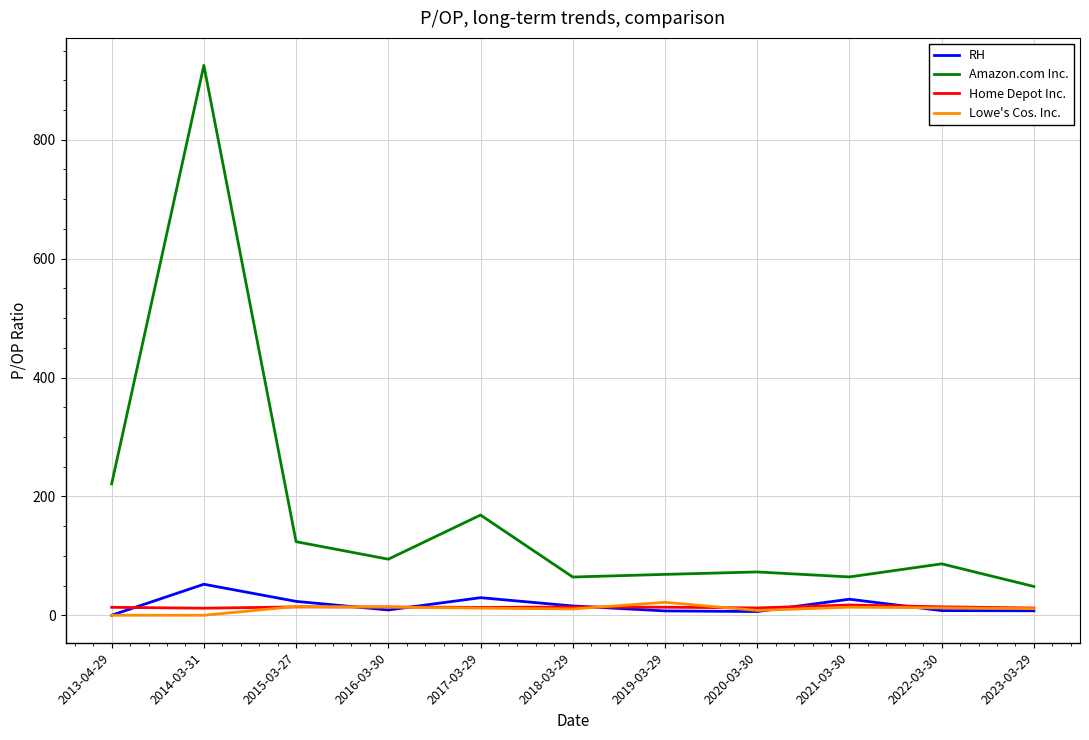

At how many categories does at least one series exceed 850?

1